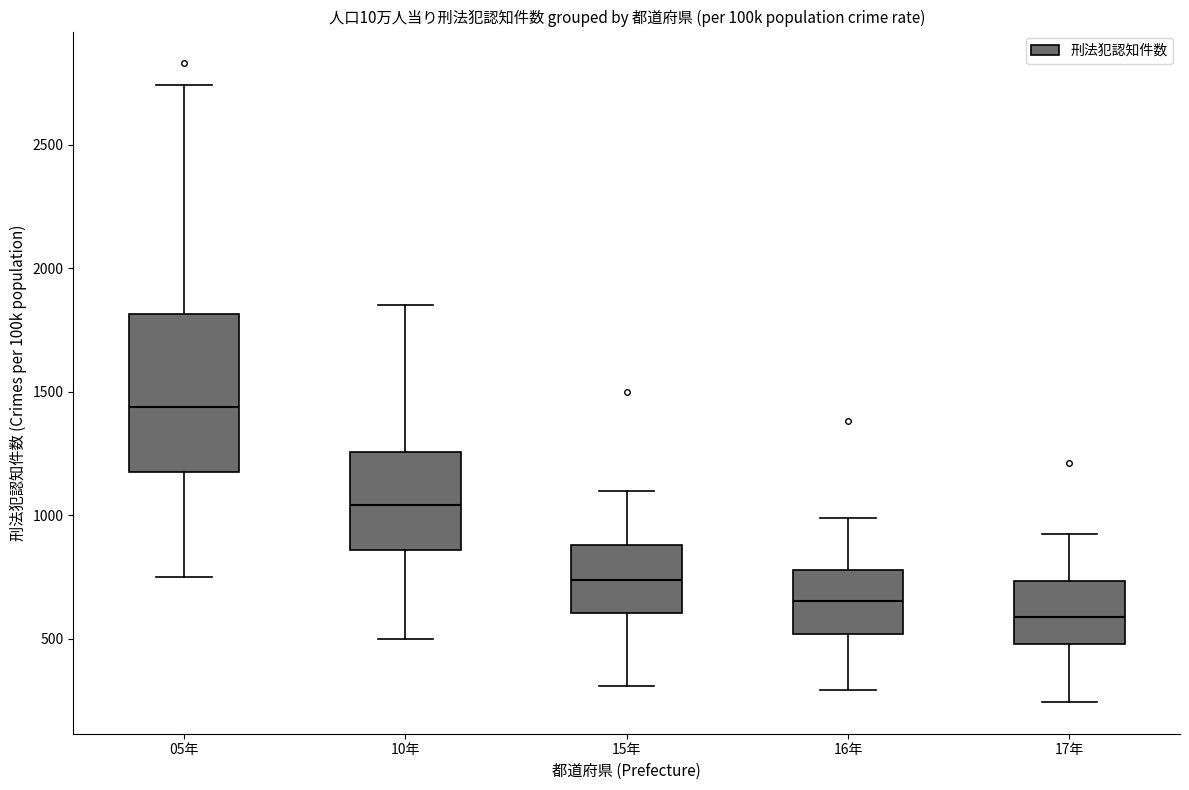

Where does the median line of the box for 10年 sit on the y-axis? The values are not printed on the chart, so give them approximately, as read against the axis.

1050